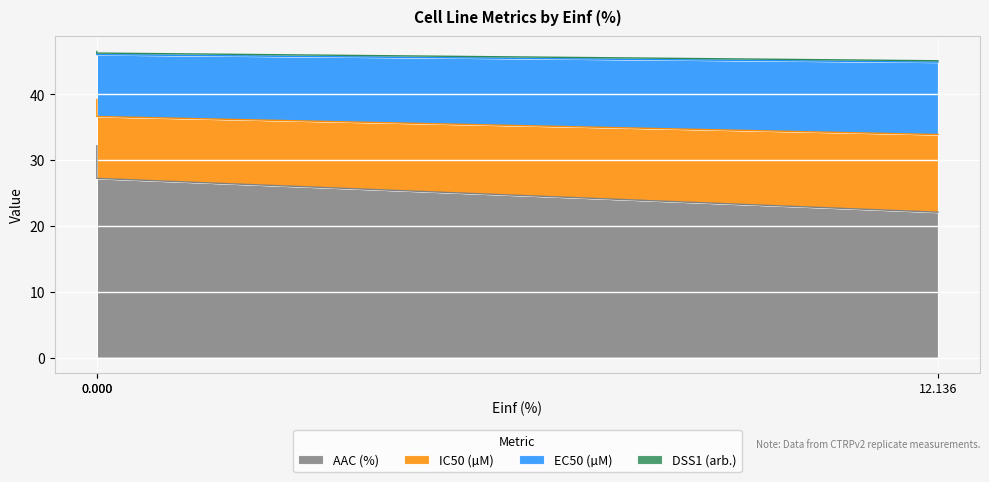

At CTRPv2 rep 1, list the series in order from largest to smallest.

AAC (%), IC50 (µM), EC50 (µM), DSS1 (arb.)